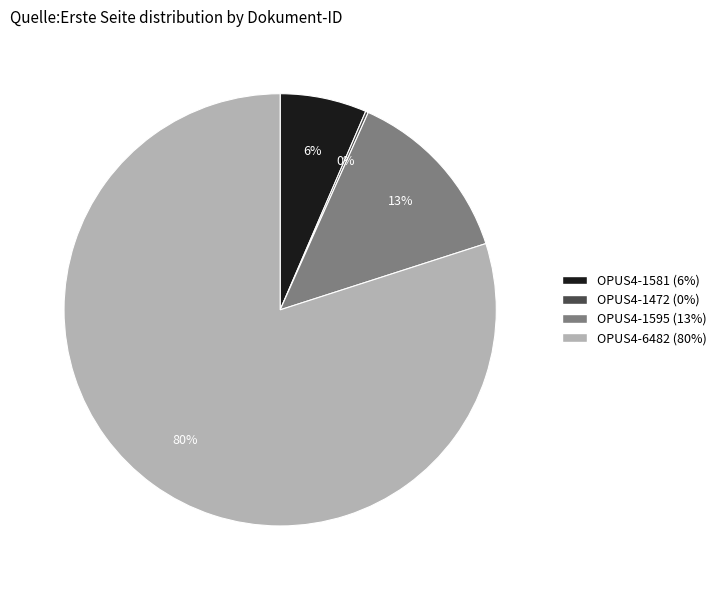

To the nearest percent, what is the average slice percentage?

25%